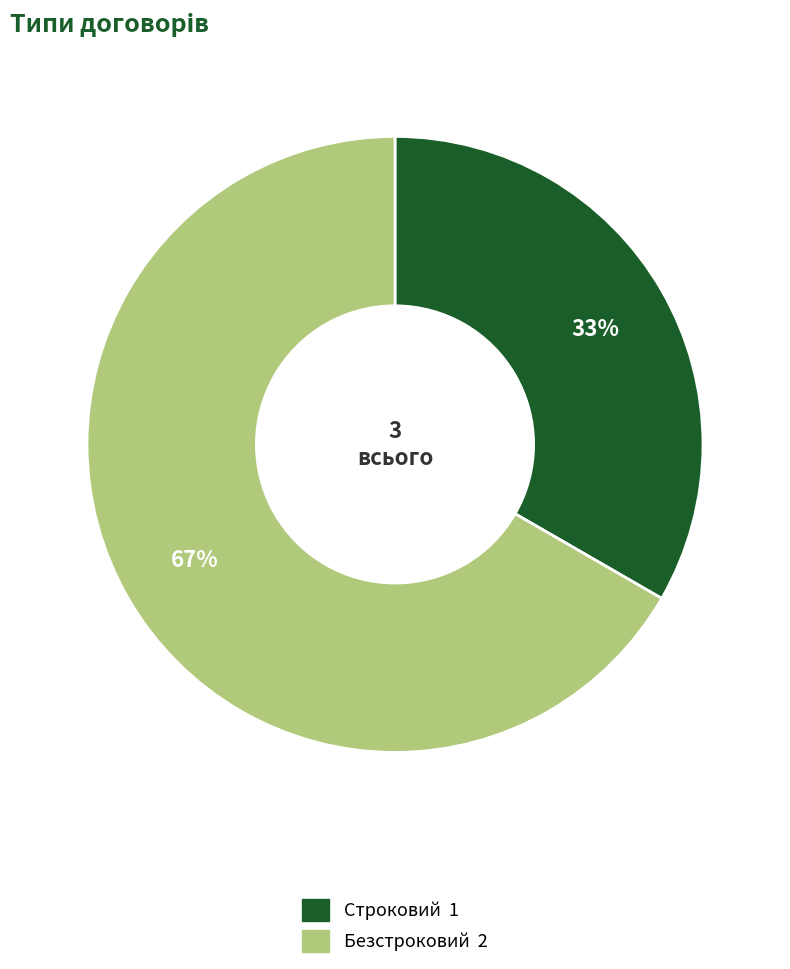

How many segments does this pie chart have?

2